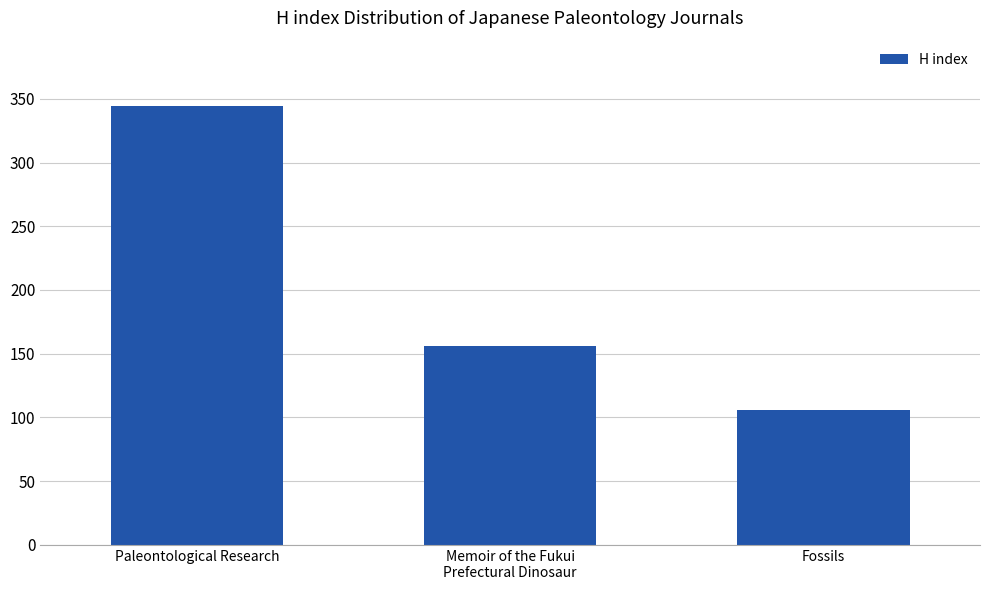

What is the label of the 3rd bar from the left?

Fossils